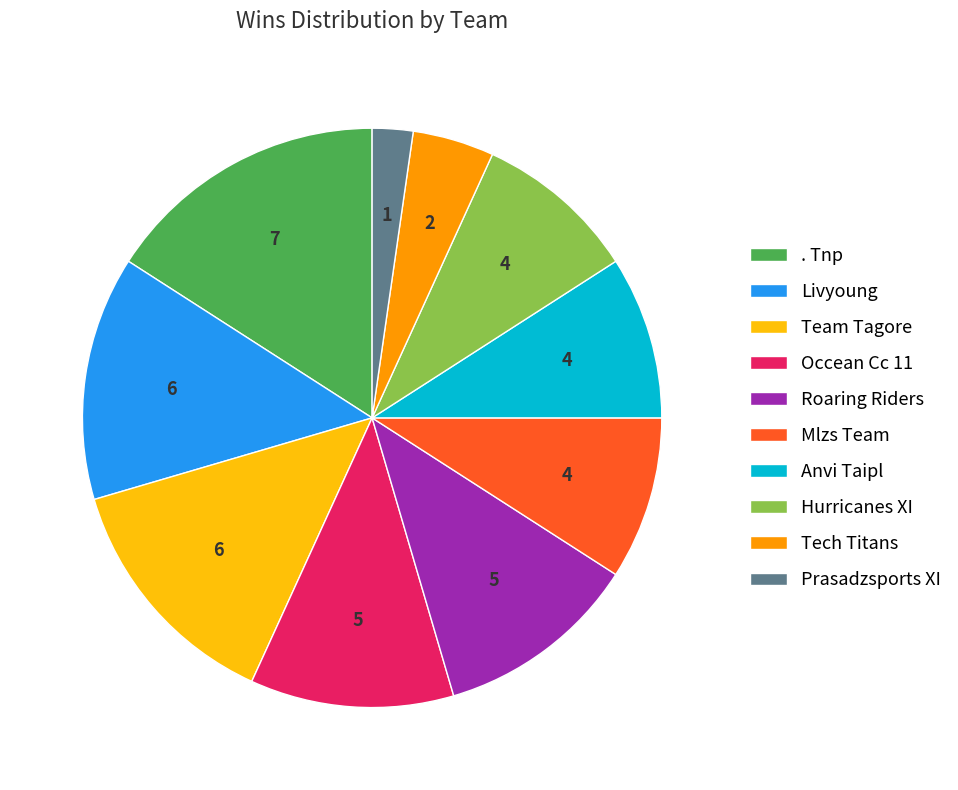

Which category has the biggest portion of the pie?

. Tnp